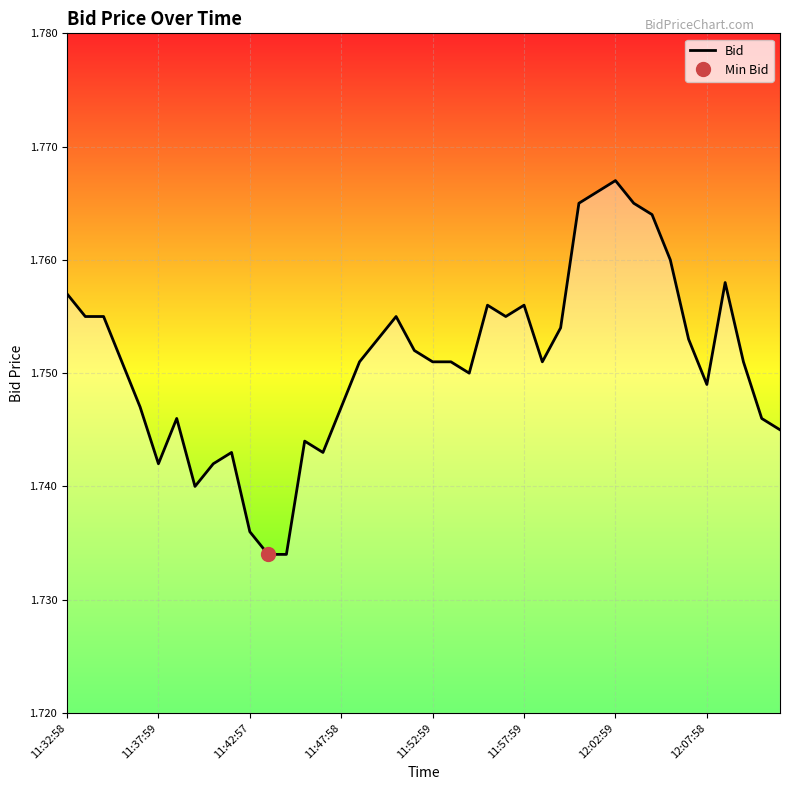

Is it true that the value at 11:42:57 is 3.0?

False